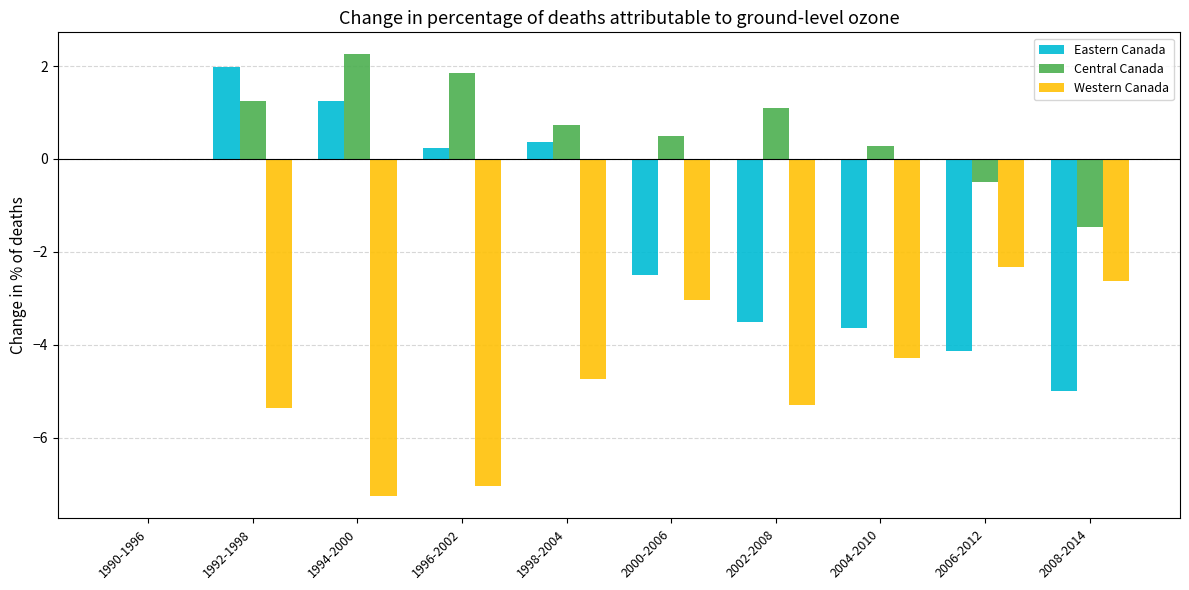

How many data points in Western Canada are above -4?

4